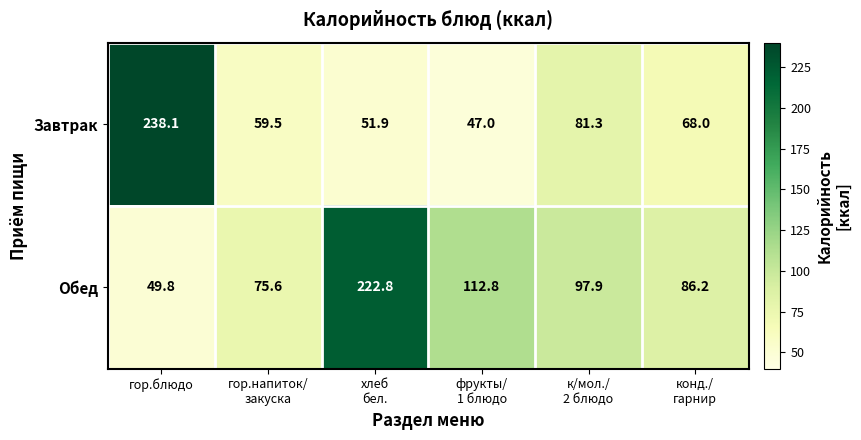

What is the difference between the maximum and minimum values in the Обед series?

173.0